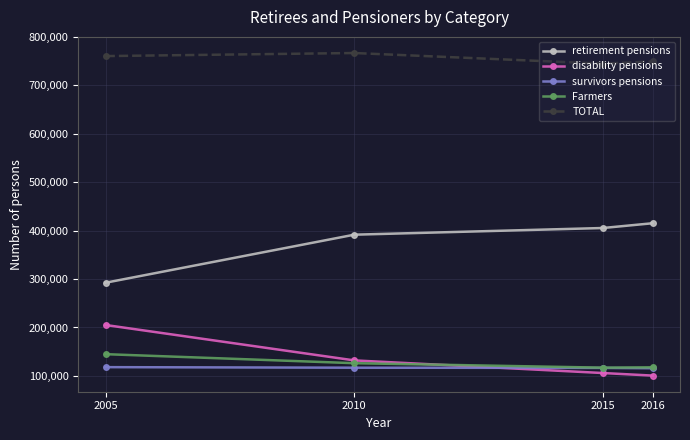

Count the number of data series in this chart.

5